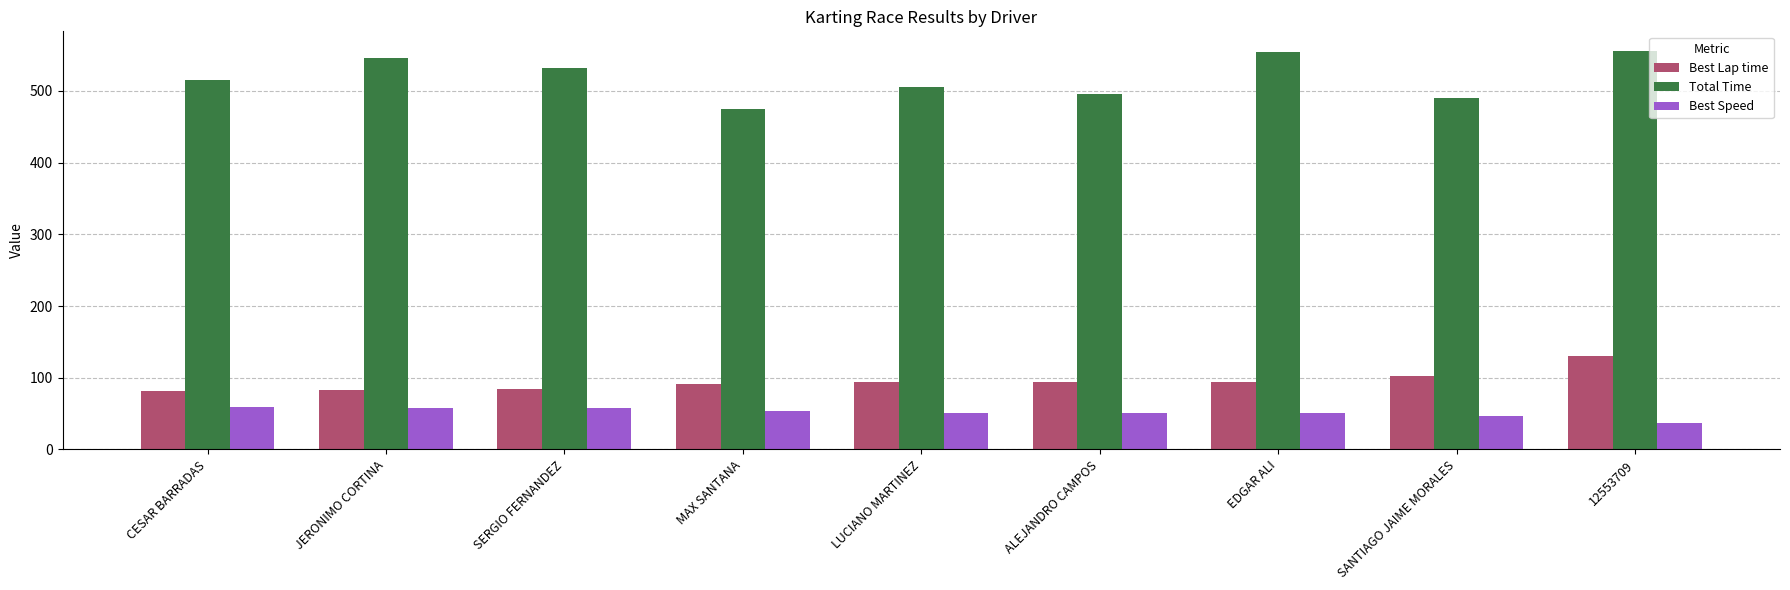

Is the value of Total Time at JERONIMO CORTINA greater than the value of Best Speed at ALEJANDRO CAMPOS?

Yes